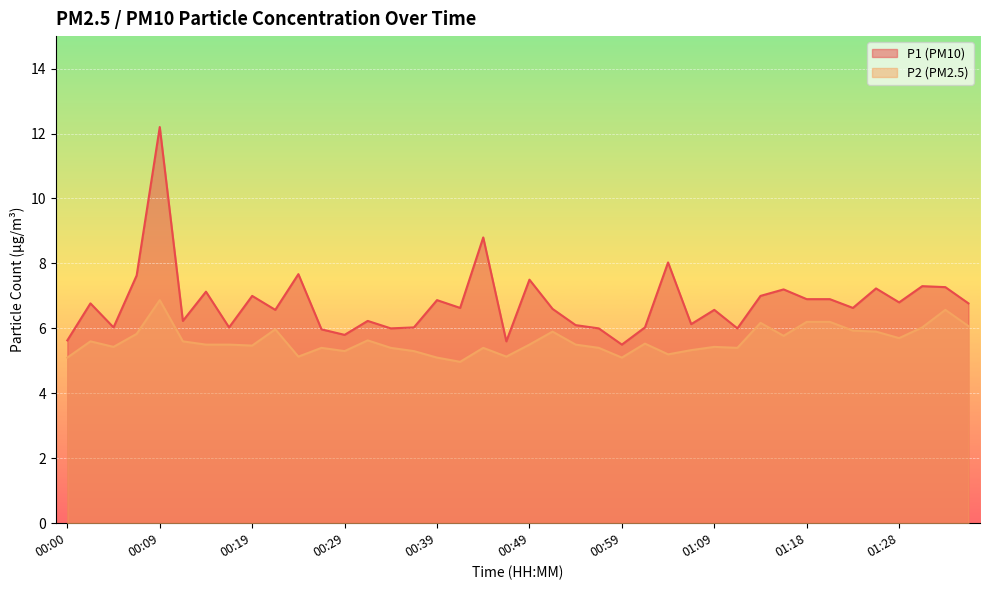

True or false: P2 and P1 intersect in this chart.

False